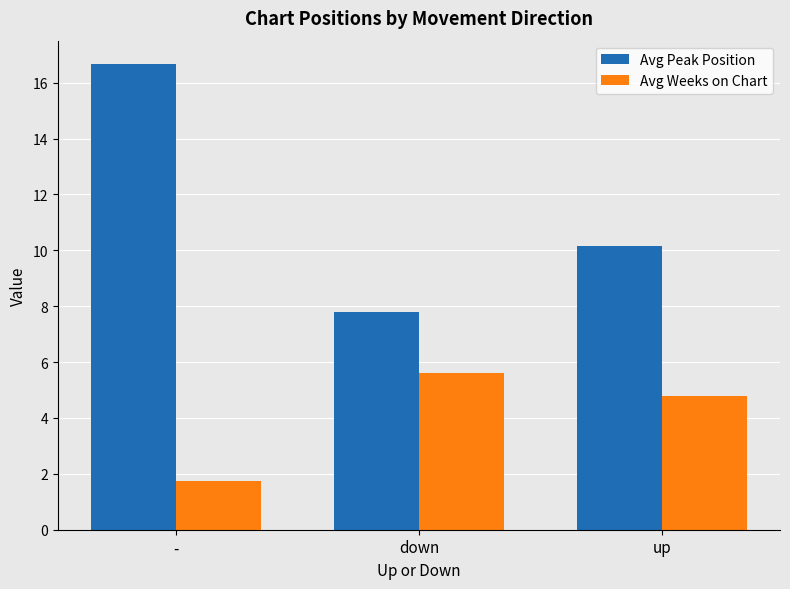

What is the difference between the Avg Weeks on Chart values at - and up?

3.0